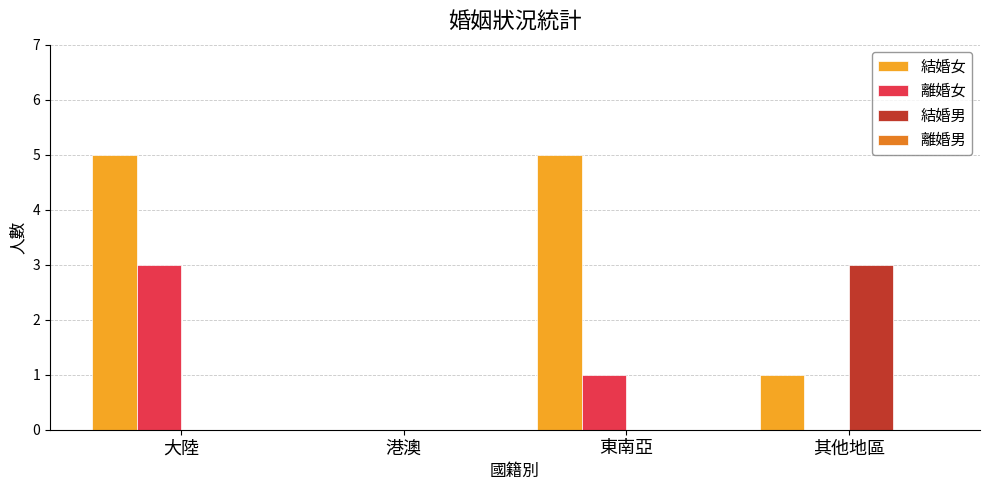

What is the sum of all 結婚女 values?

11